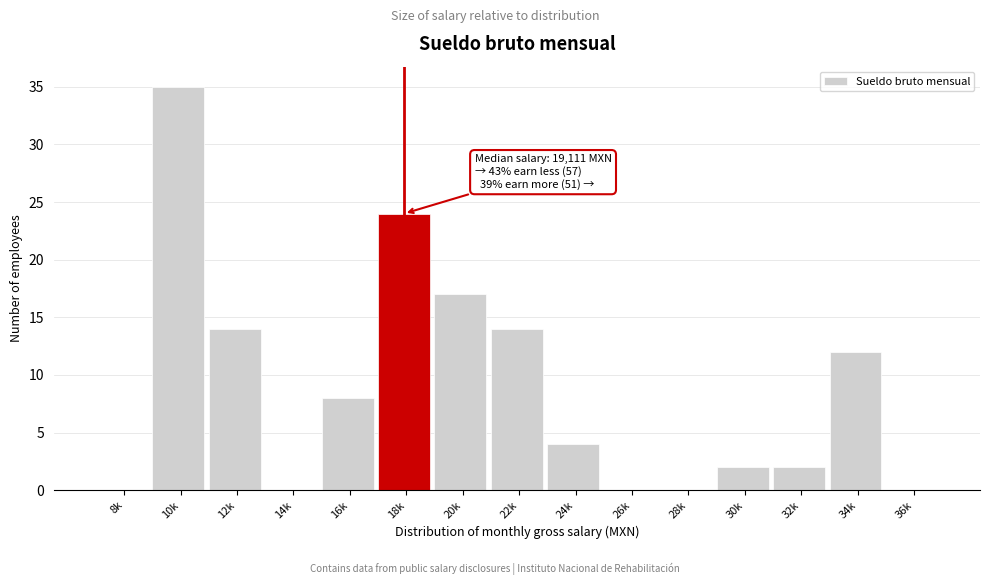

Reading right to left, extract all data points from this chart.

36k=0	34k=12	32k=2	30k=2	28k=0	26k=0	24k=4	22k=14	20k=17	18k=24	16k=8	14k=0	12k=14	10k=35	8k=0